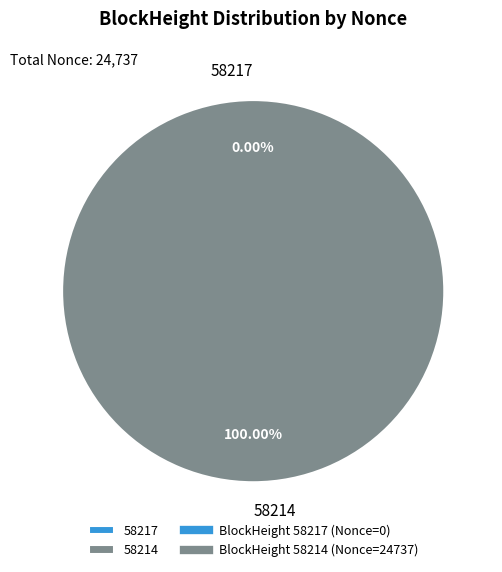

To the nearest percent, what is the combined percentage of 58214 and 58217?

100%